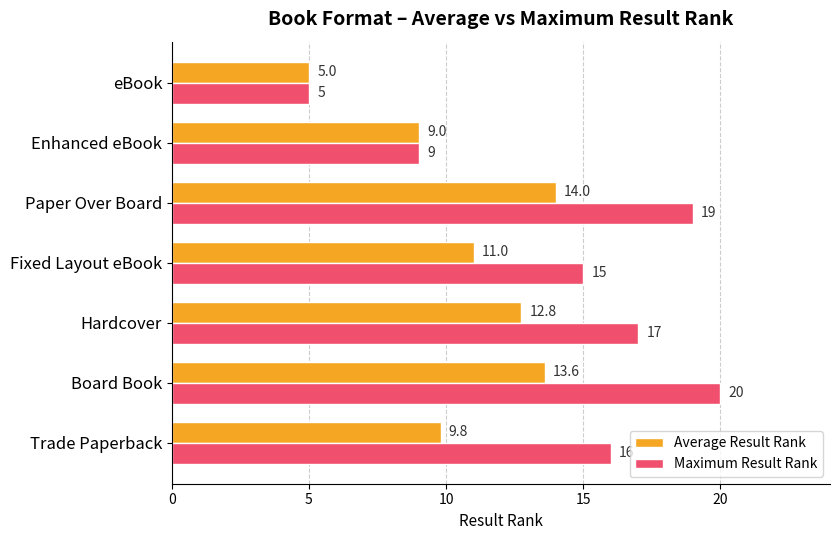

List the series in order of their peak value, lowest first.

Average Result Rank, Maximum Result Rank